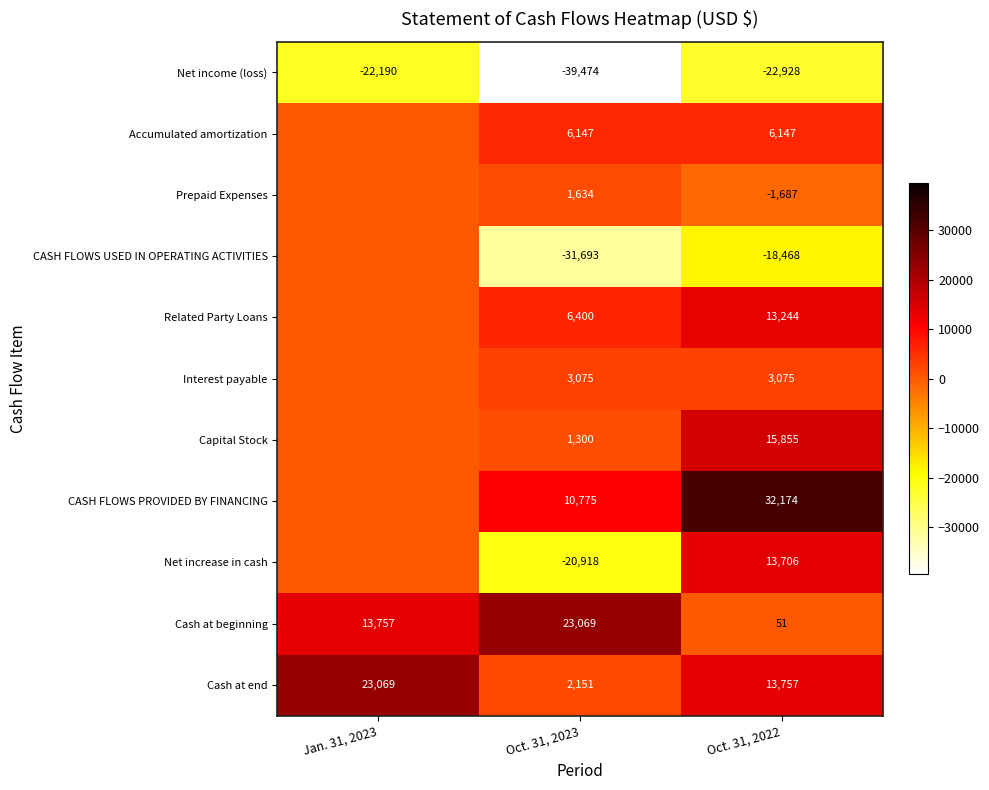

The value of Net income (loss) at Oct. 31, 2023 is -39474. True or false?

True